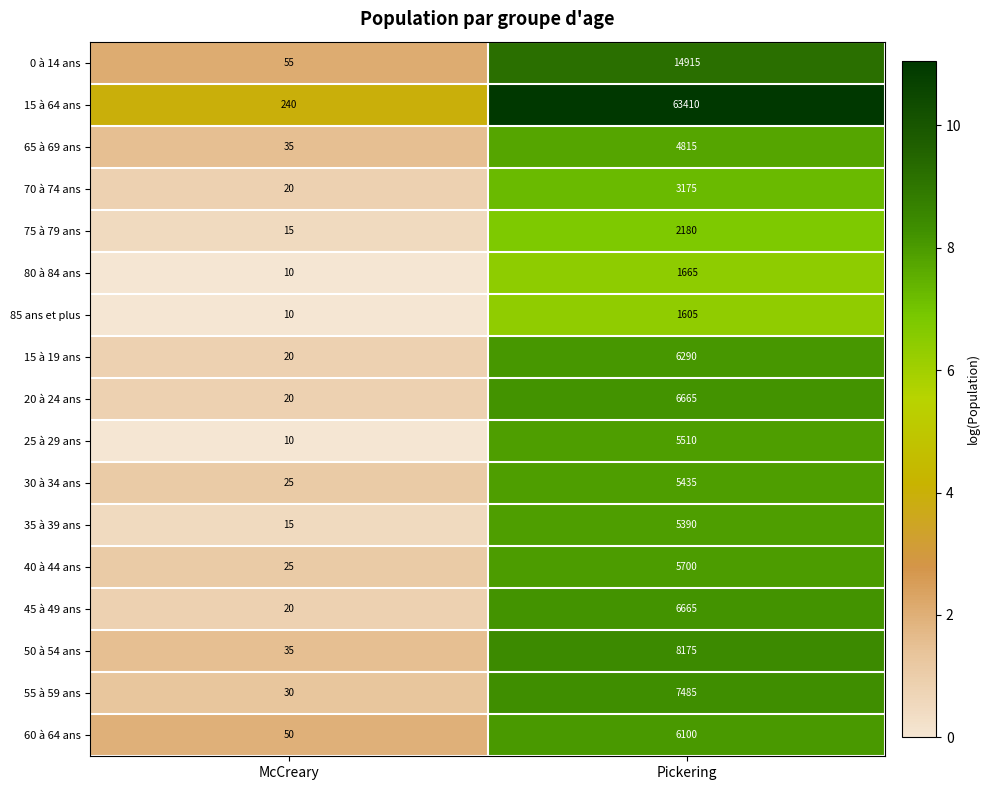

What is the sum of all 45 à 49 ans values?

6685